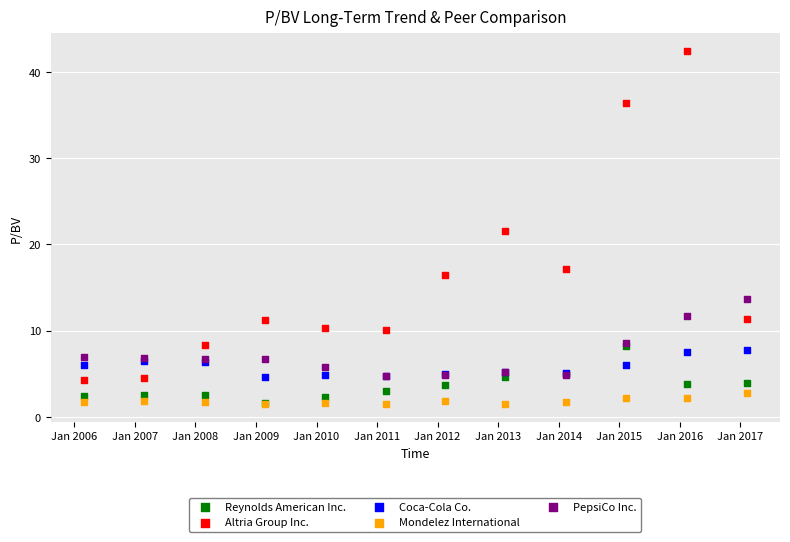

In the Altria Group Inc. series, what Y value is closest to 23?

21.6